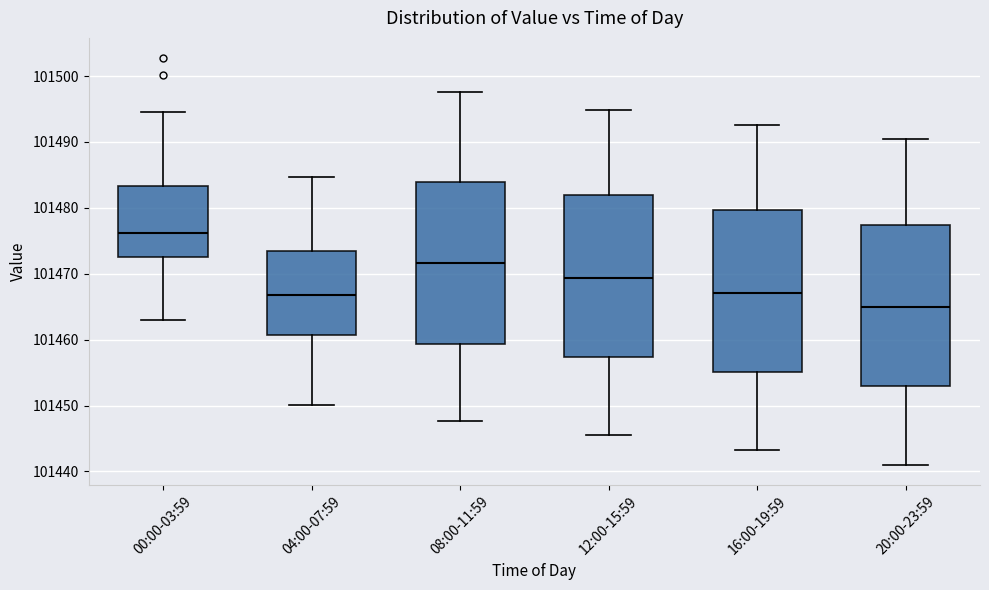

Reading left to right, transcribe this box plot: for each box, give where its median line is, the range the box spans, and where its two whiskers end, as read against the y-axis. The values are not printed on the chart, so give them approximately, as read against the axis.

00:00-03:59: median 101476, box 101473 to 101483, whiskers 101463 to 101495
04:00-07:59: median 101467, box 101461 to 101473, whiskers 101450 to 101485
08:00-11:59: median 101472, box 101459 to 101484, whiskers 101448 to 101498
12:00-15:59: median 101469, box 101457 to 101482, whiskers 101446 to 101495
16:00-19:59: median 101467, box 101455 to 101480, whiskers 101443 to 101493
20:00-23:59: median 101465, box 101453 to 101477, whiskers 101441 to 101490